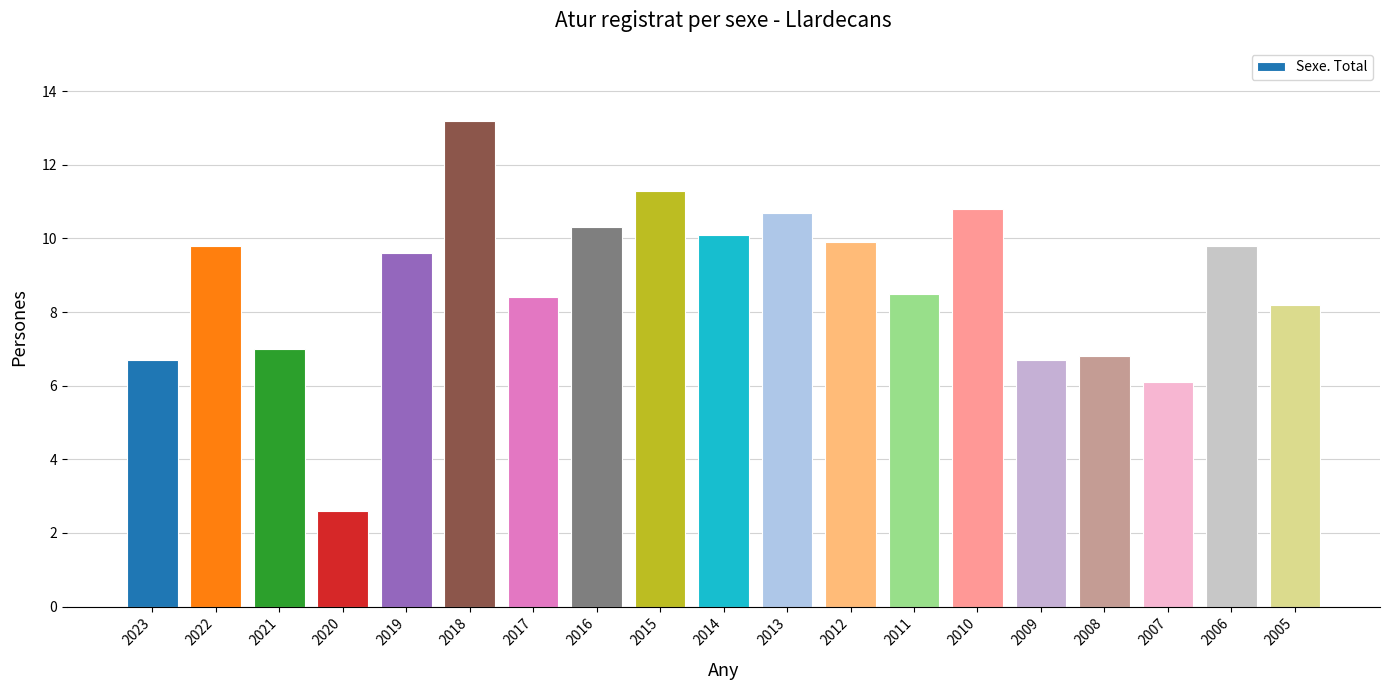

Which has a higher value, 2015 or 2010?

2015